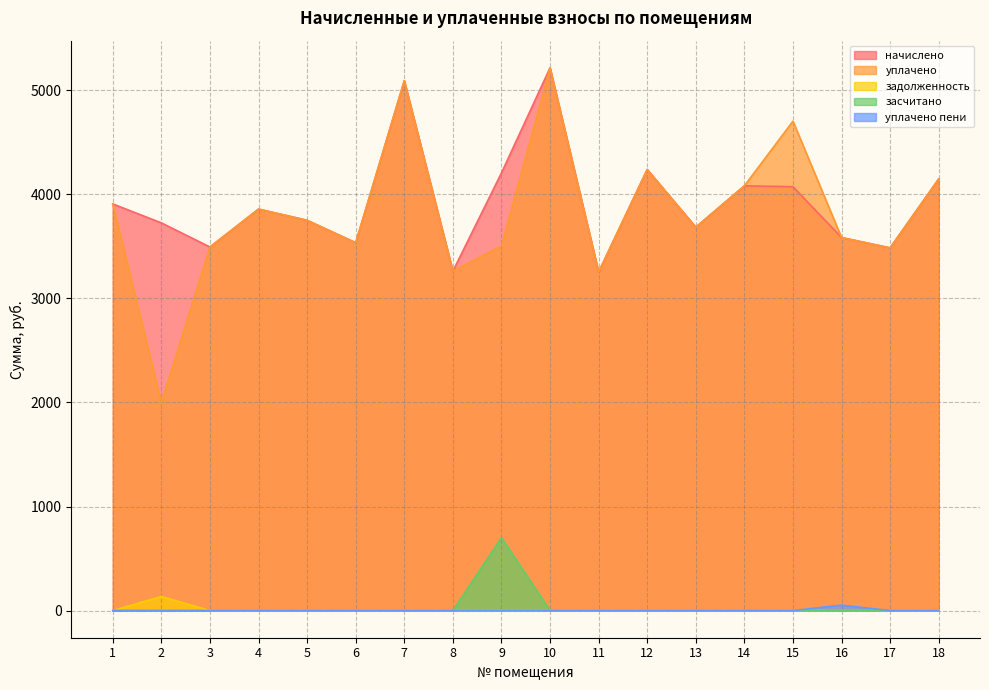

How many lines are shown in the chart?

5